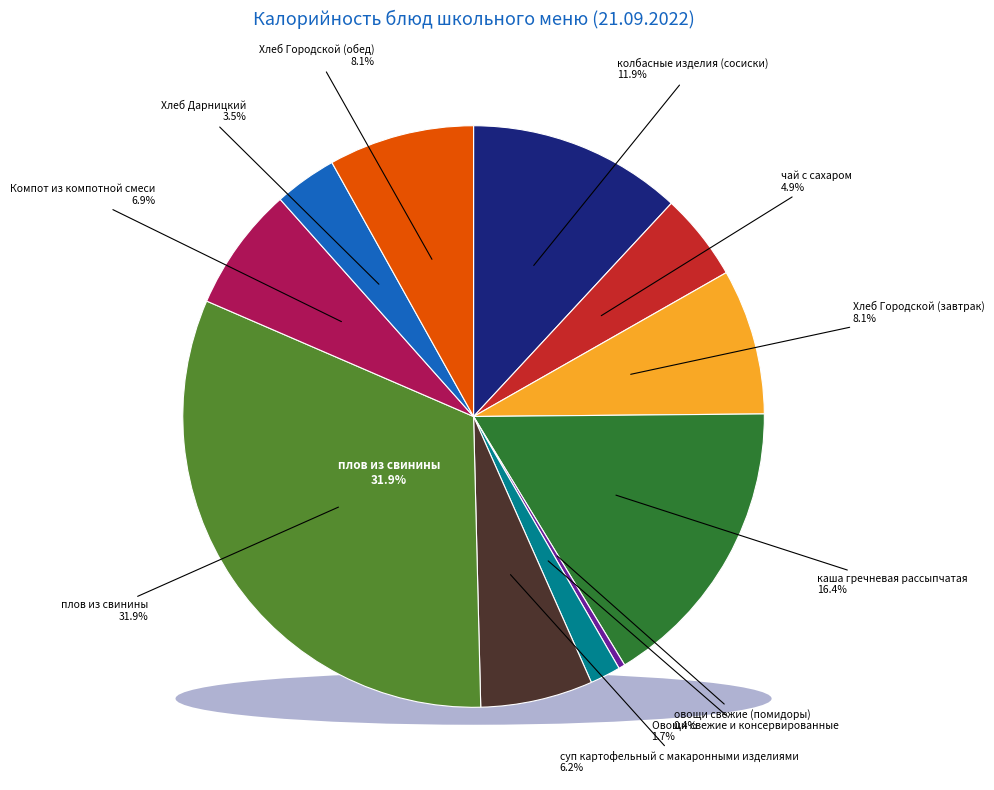

Is there any slice that represents more than half of the pie?

No